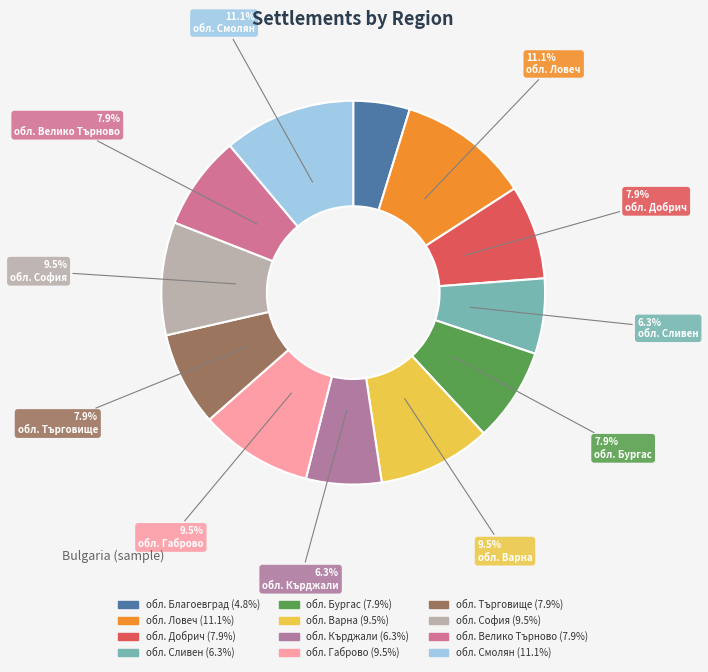

What is the largest slice in the pie chart?

обл. Ловеч